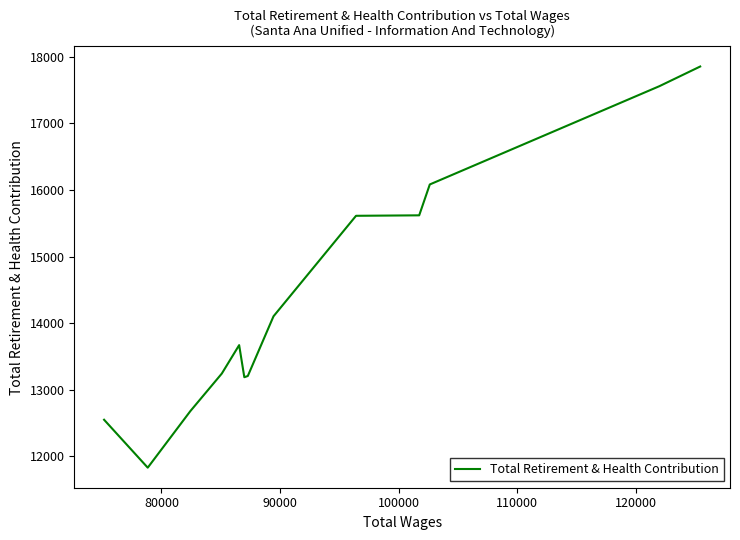

What is the smallest value displayed?

11829